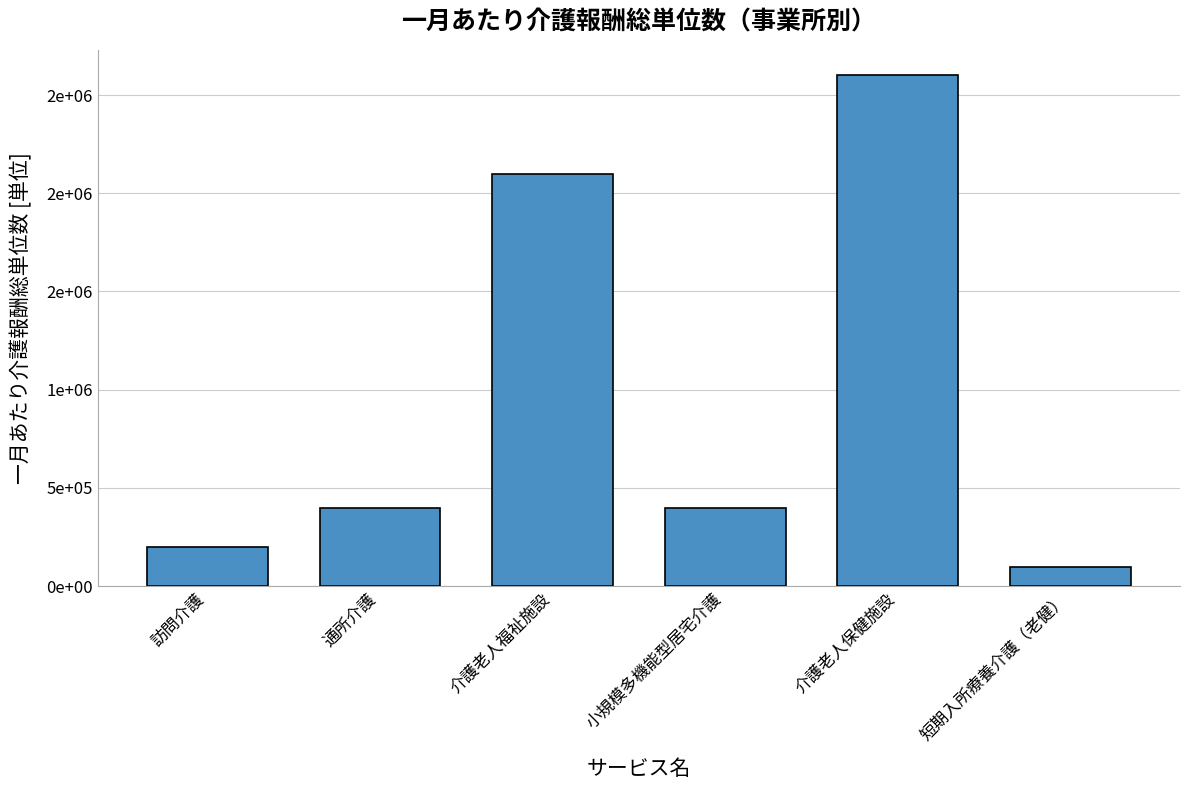

Reading right to left, extract all data points from this chart.

100000	2600000	400000	2100000	400000	200000